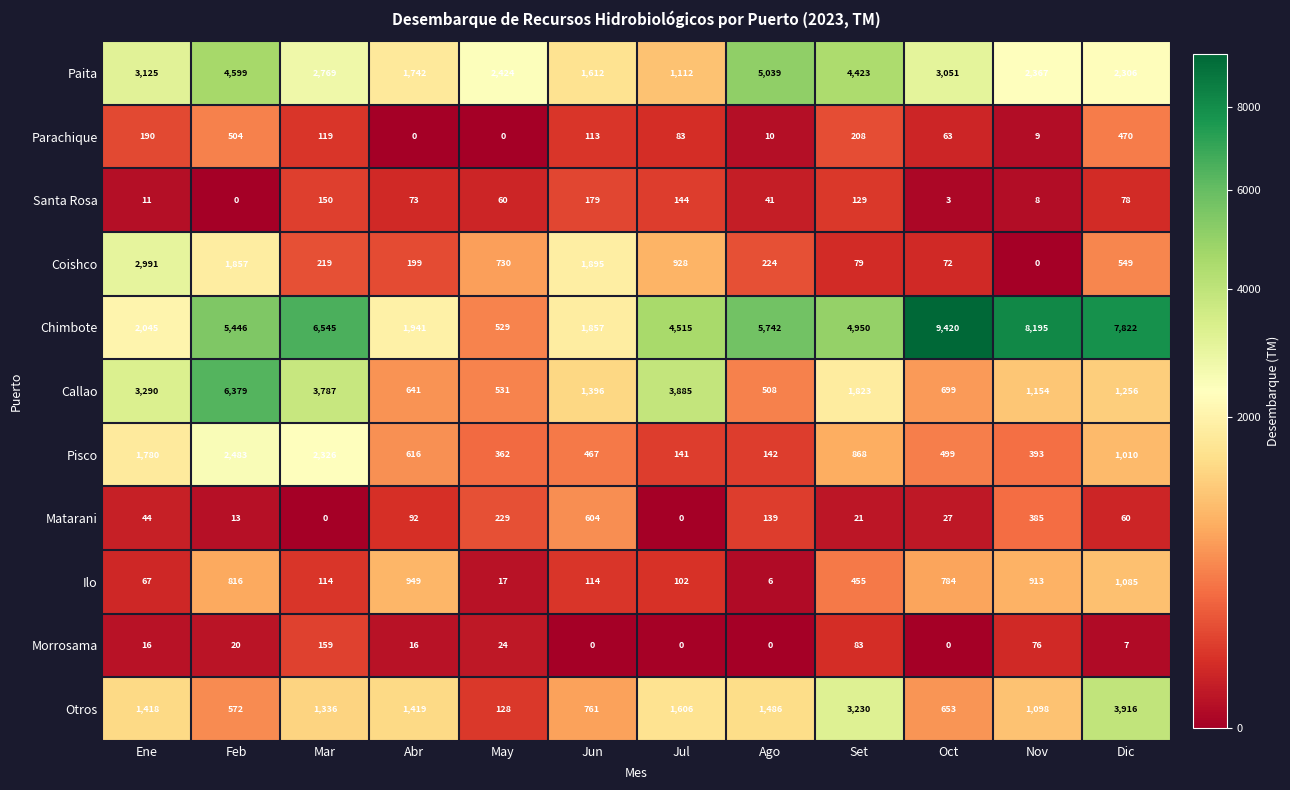

What is the minimum value for Pisco?

141